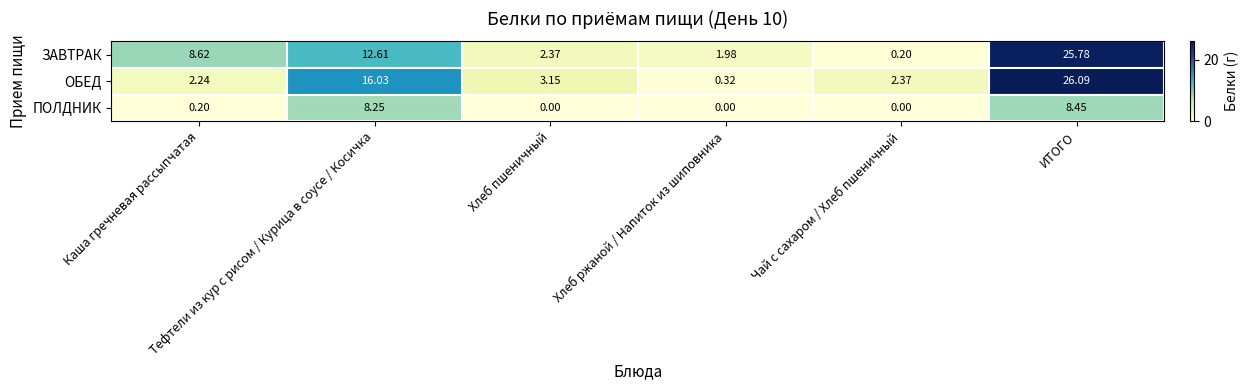

Which series has the largest range (max minus min)?

ОБЕД